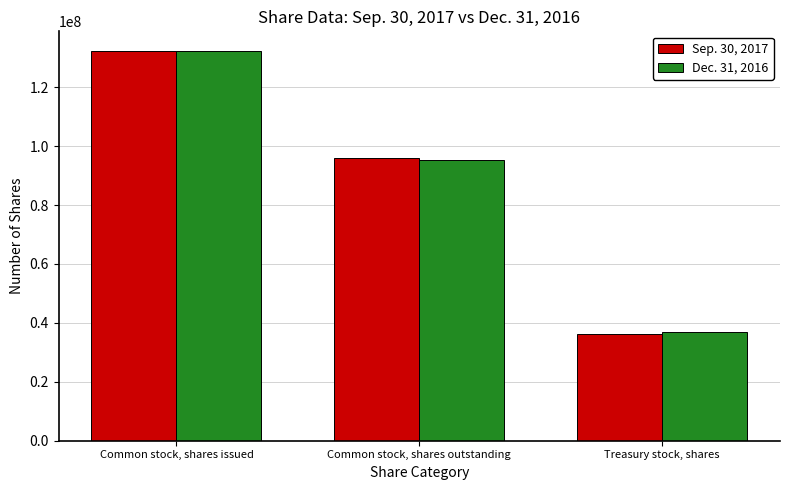

Reading left to right, list all the values displayed in this chart.

Sep. 30, 2017: Common stock, shares issued=132349534	Common stock, shares outstanding=95999582	Treasury stock, shares=36349952
Dec. 31, 2016: Common stock, shares issued=132349534	Common stock, shares outstanding=95425432	Treasury stock, shares=36924102